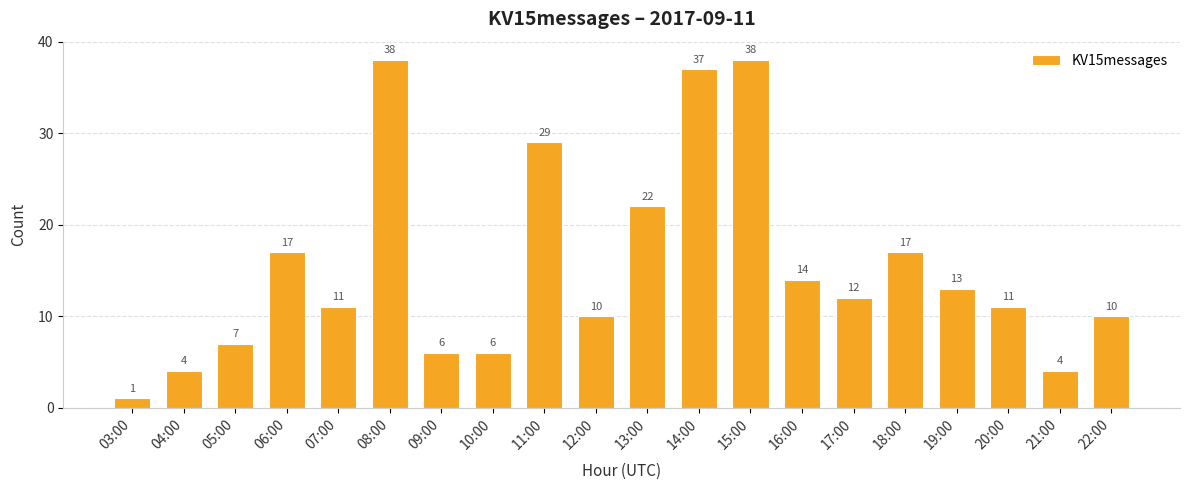

What is the difference between the maximum and minimum values?

37